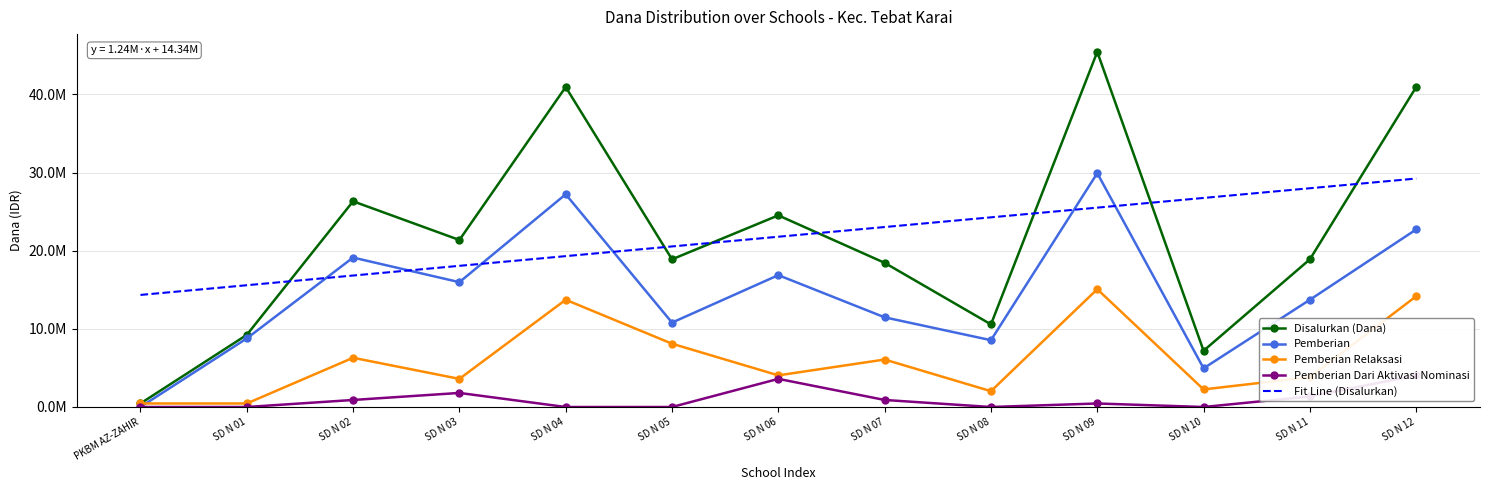

Reading left to right, extract all data points from this chart.

Disalurkan (Dana): PKBM AZ-ZAHIR=450000.0	SD N 01=9225000.0	SD N 02=26325000.0	SD N 03=21375000.0	SD N 04=40950000.0	SD N 05=18900000.0	SD N 06=24525000.0	SD N 07=18450000.0	SD N 08=10575000.0	SD N 09=45450000.0	SD N 10=7200000.0	SD N 11=18900000.0	SD N 12=40950000.0
Pemberian: PKBM AZ-ZAHIR=0.0	SD N 01=8775000.0	SD N 02=19125000.0	SD N 03=15975000.0	SD N 04=27225000.0	SD N 05=10800000.0	SD N 06=16875000.0	SD N 07=11475000.0	SD N 08=8550000.0	SD N 09=29925000.0	SD N 10=4950000.0	SD N 11=13725000.0	SD N 12=22725000.0
Pemberian Relaksasi: PKBM AZ-ZAHIR=450000.0	SD N 01=450000.0	SD N 02=6300000.0	SD N 03=3600000.0	SD N 04=13725000.0	SD N 05=8100000.0	SD N 06=4050000.0	SD N 07=6075000.0	SD N 08=2025000.0	SD N 09=15075000.0	SD N 10=2250000.0	SD N 11=3825000.0	SD N 12=14175000.0
Pemberian Dari Aktivasi Nominasi: PKBM AZ-ZAHIR=0.0	SD N 01=0.0	SD N 02=900000.0	SD N 03=1800000.0	SD N 04=0.0	SD N 05=0.0	SD N 06=3600000.0	SD N 07=900000.0	SD N 08=0.0	SD N 09=450000.0	SD N 10=0.0	SD N 11=1350000.0	SD N 12=4050000.0
Fit Line (Disalurkan): PKBM AZ-ZAHIR=14343131.9	SD N 01=15584340.7	SD N 02=16825549.5	SD N 03=18066758.2	SD N 04=19307967.0	SD N 05=20549175.8	SD N 06=21790384.6	SD N 07=23031593.4	SD N 08=24272802.2	SD N 09=25514011.0	SD N 10=26755219.8	SD N 11=27996428.6	SD N 12=29237637.4